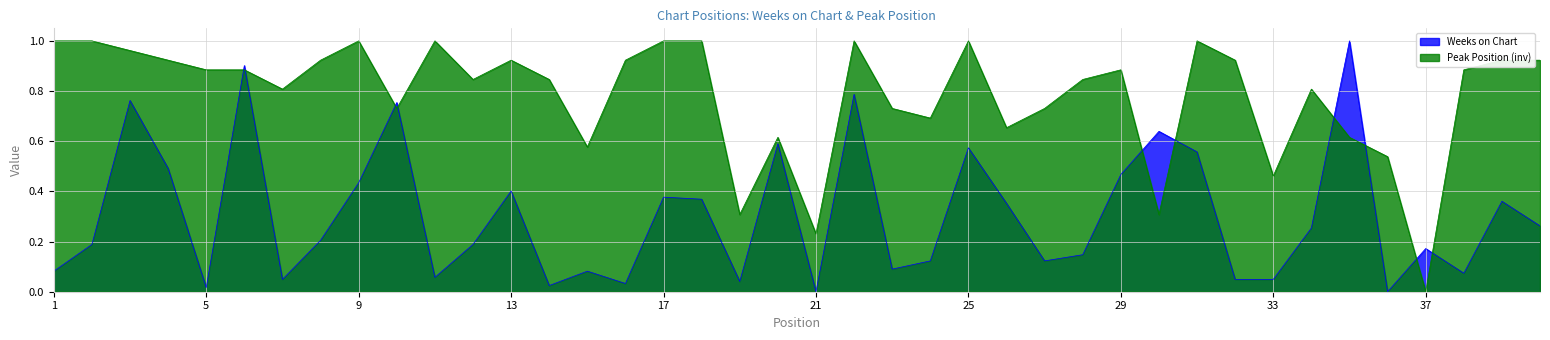

Is the value of Peak Position at 19 greater than the value of Weeks on Chart at 8?

Yes